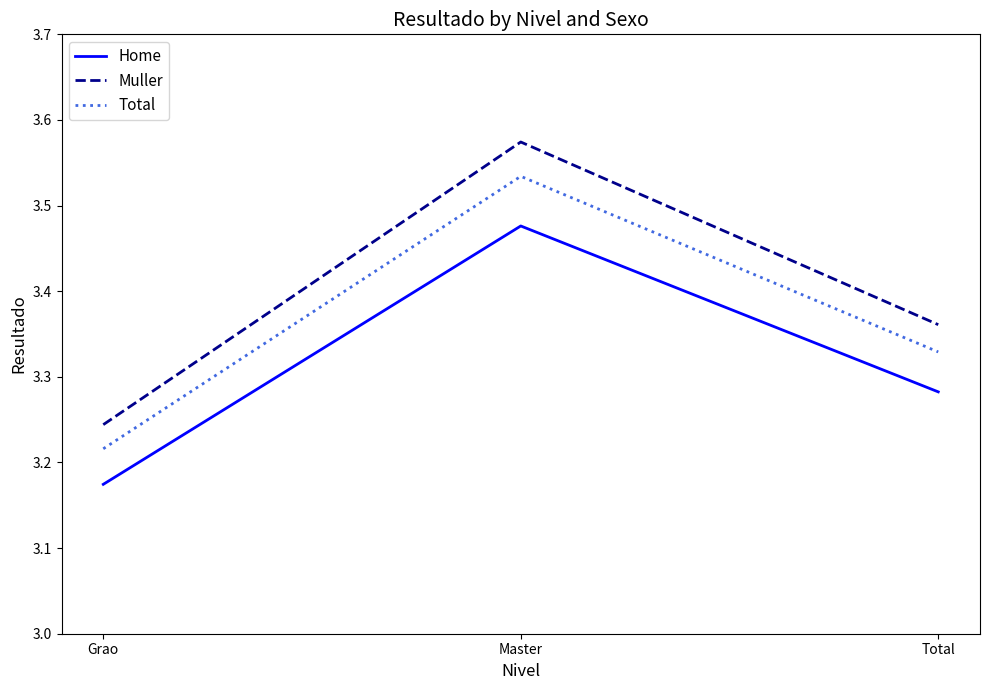

At Master, list the series in order from largest to smallest.

Muller, Total, Home